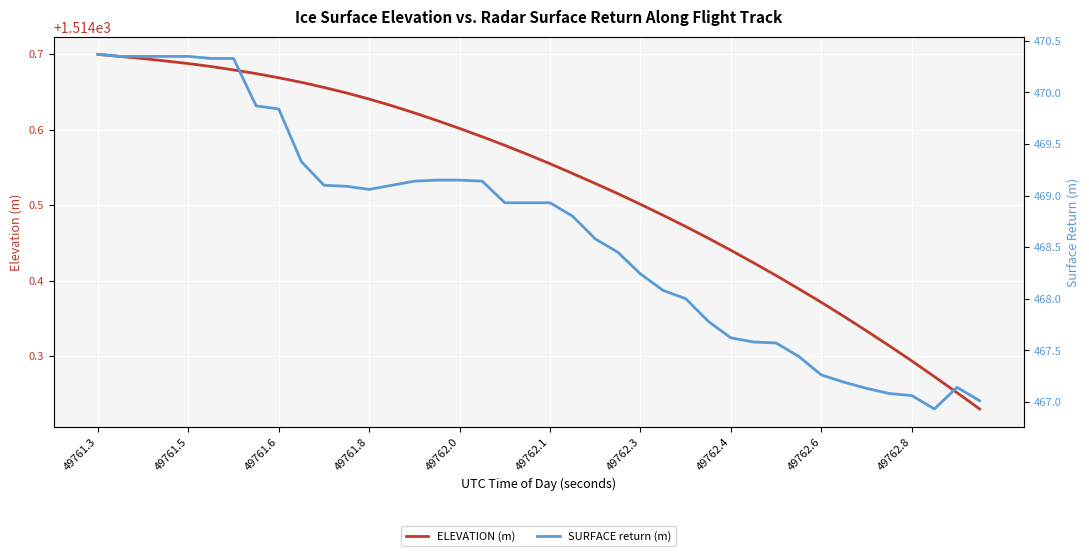

The SURFACE return (m) series shows 467.1 at 34. True or false?

True